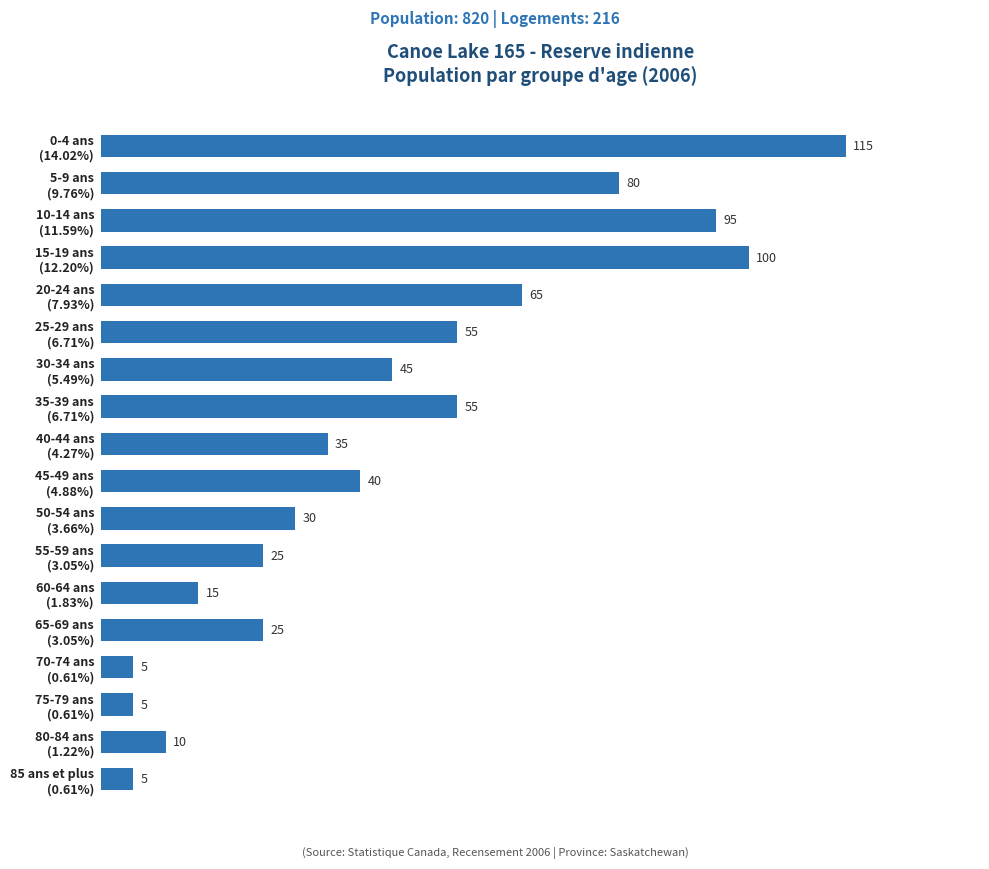

What is the maximum value shown in the chart?

115